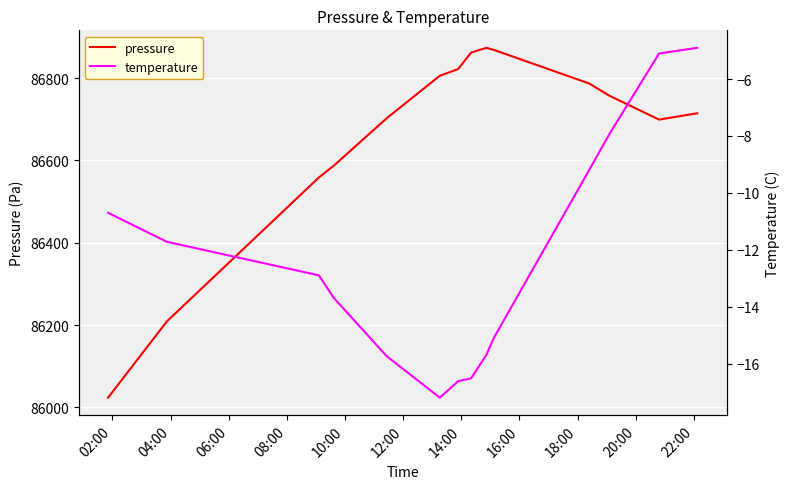

What is the maximum value for pressure?

86873.6